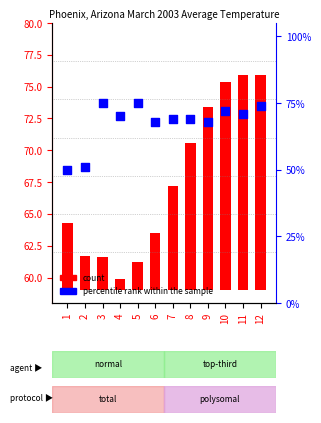

Is the value of percentile rank within the sample at 2 greater than the value of Value (actual) at 6?

Yes